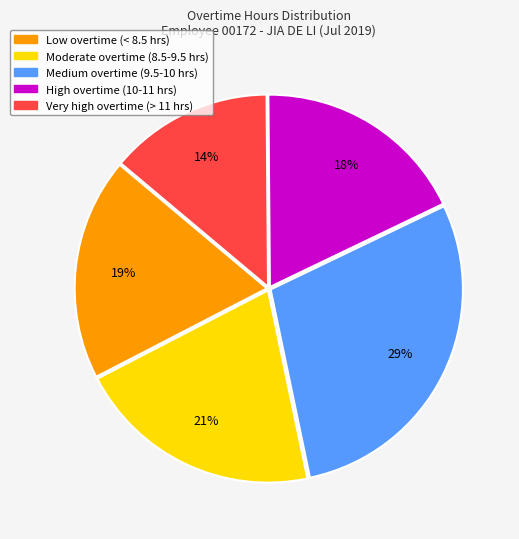

How many slices are in this pie chart?

5